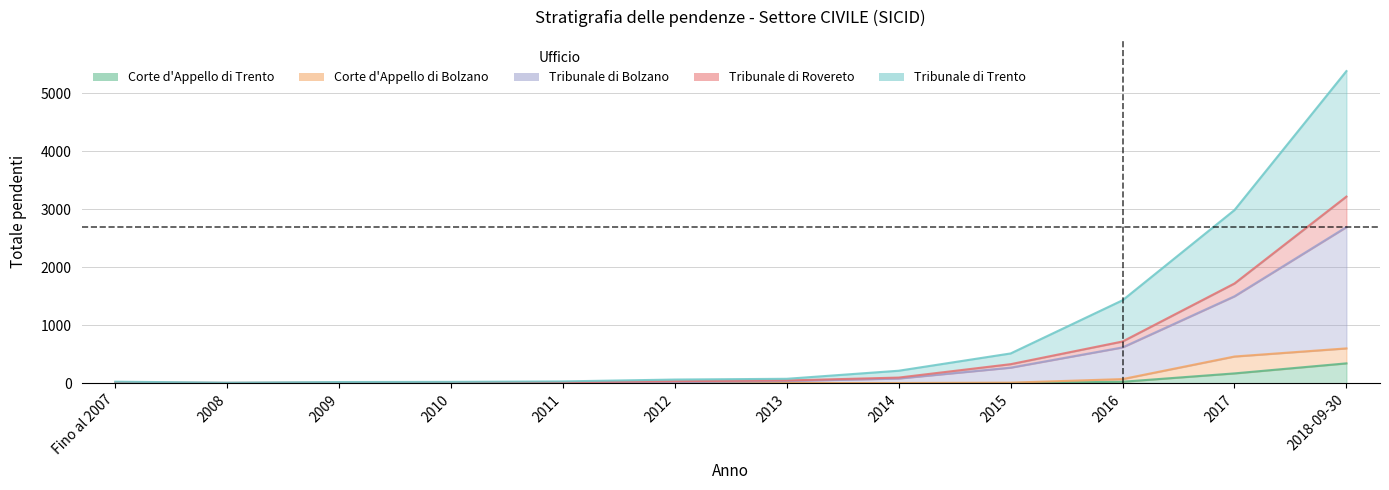

Which series has the largest total across all categories?

Tribunale di Trento